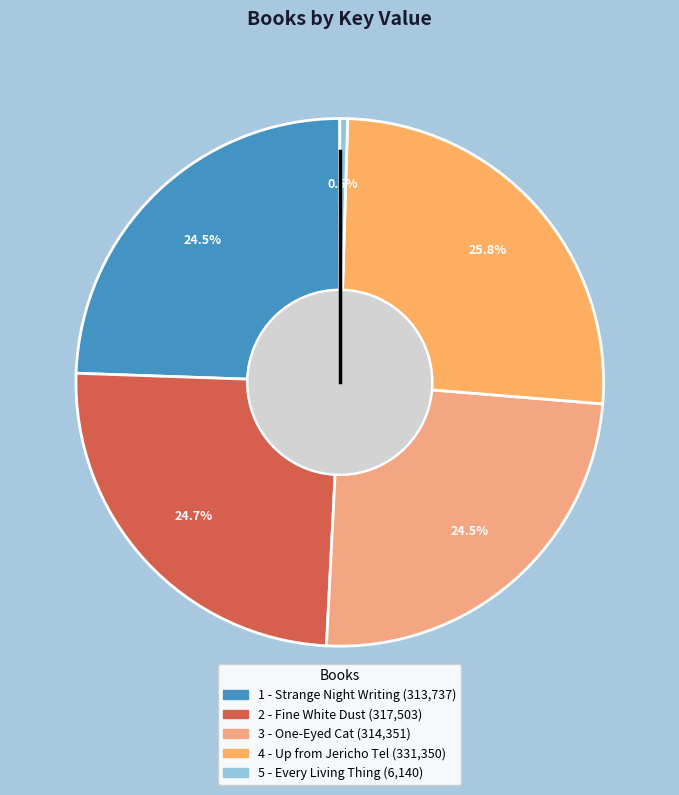

Is there any slice that represents more than half of the pie?

No